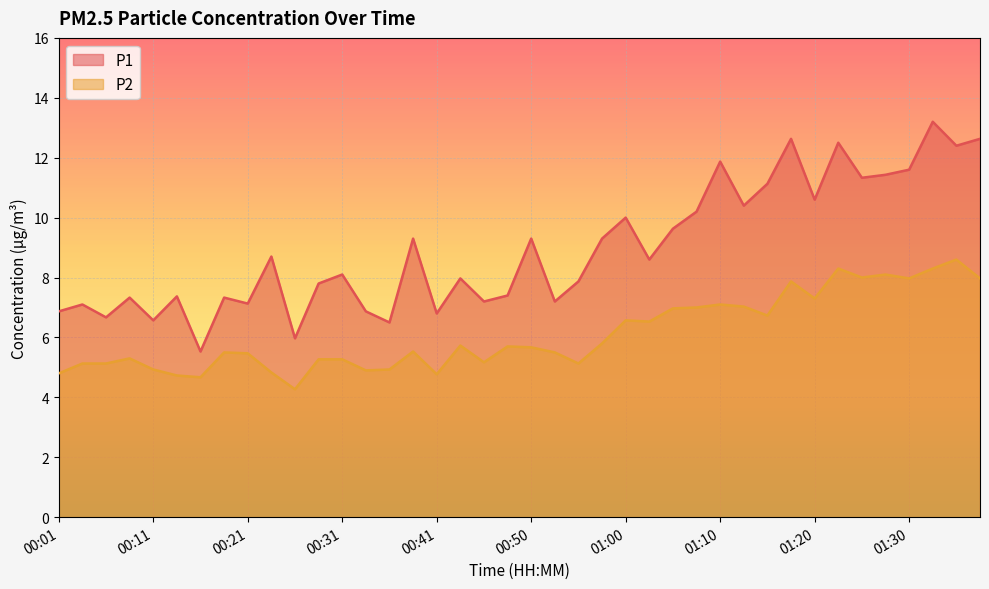

True or false: P1 and P2 intersect in this chart.

False